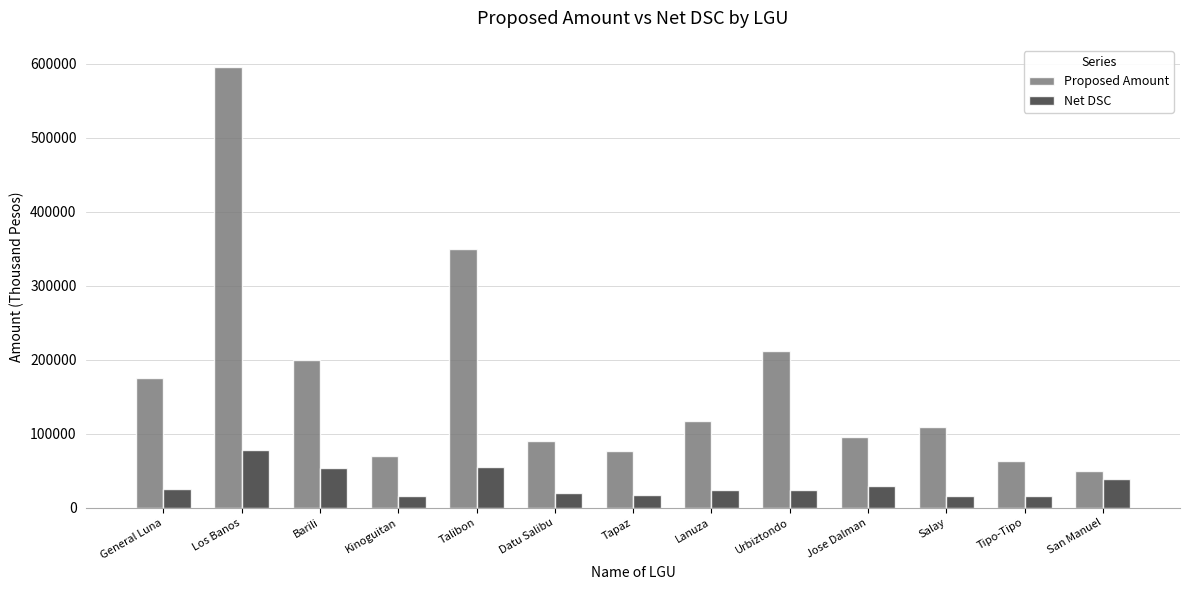

What is the value of the Net DSC bar at the 7th from the left?

17240.0